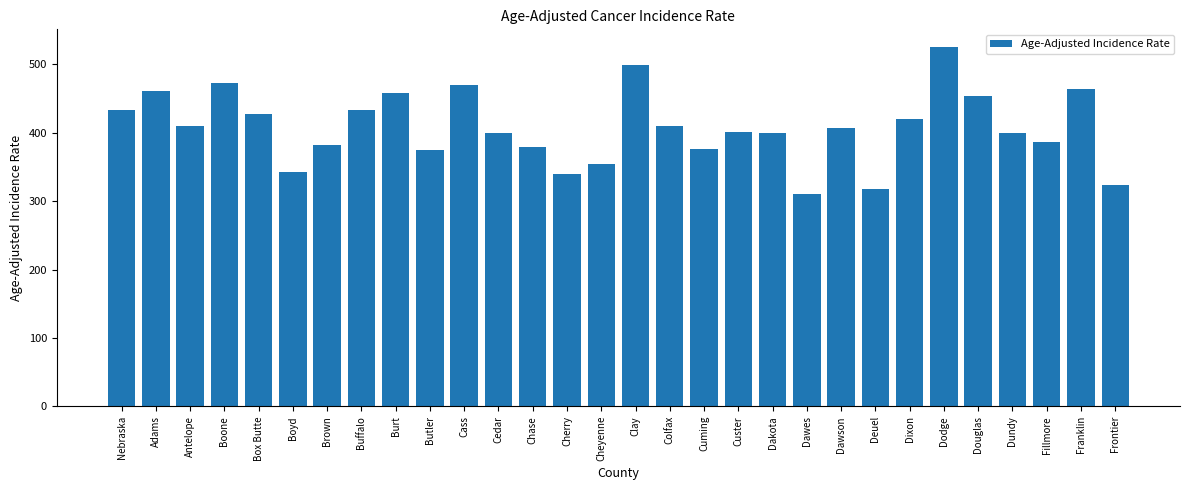

Is it true that the value at Custer is 559.3?

False